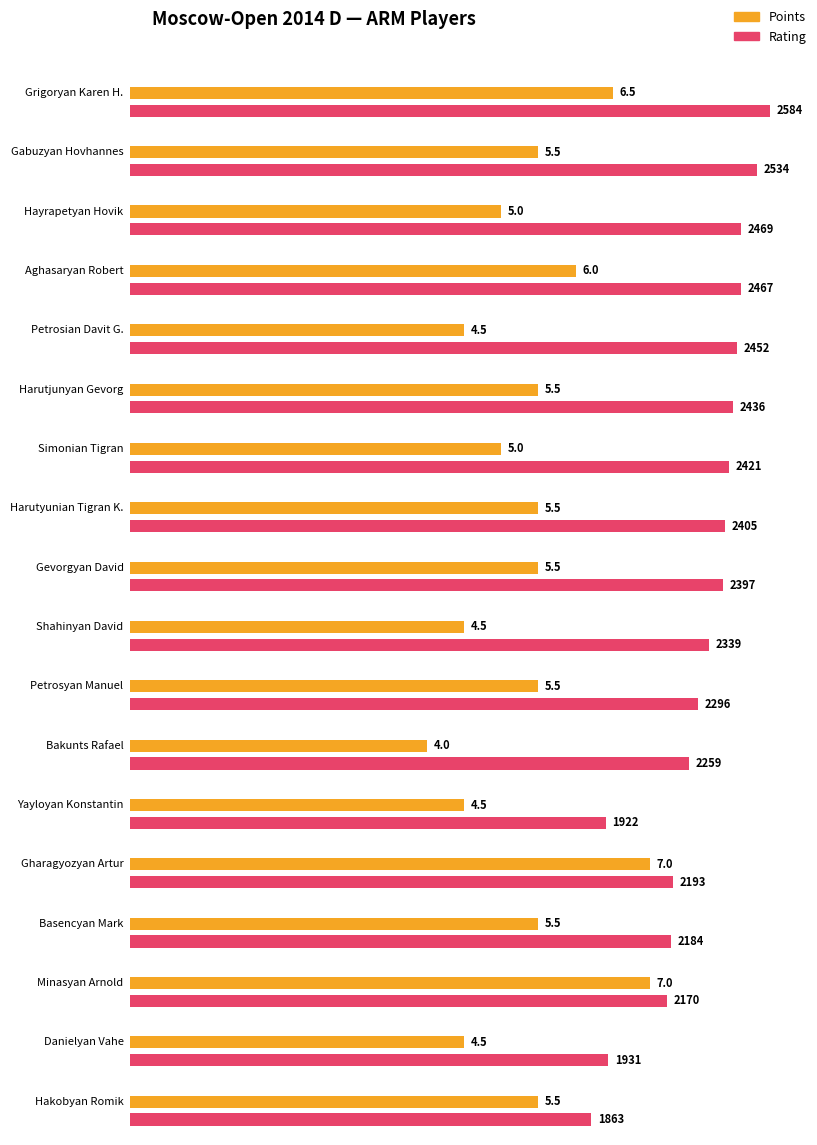

Where does the data first go above 5?

Grigoryan Karen H.